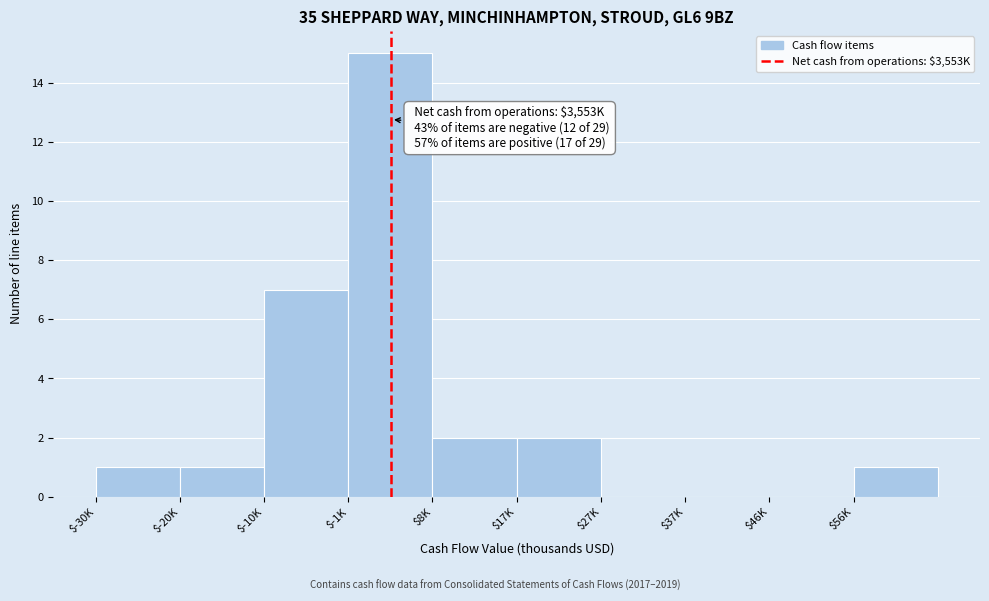

True or false: the data shows 0 at $27K.

True